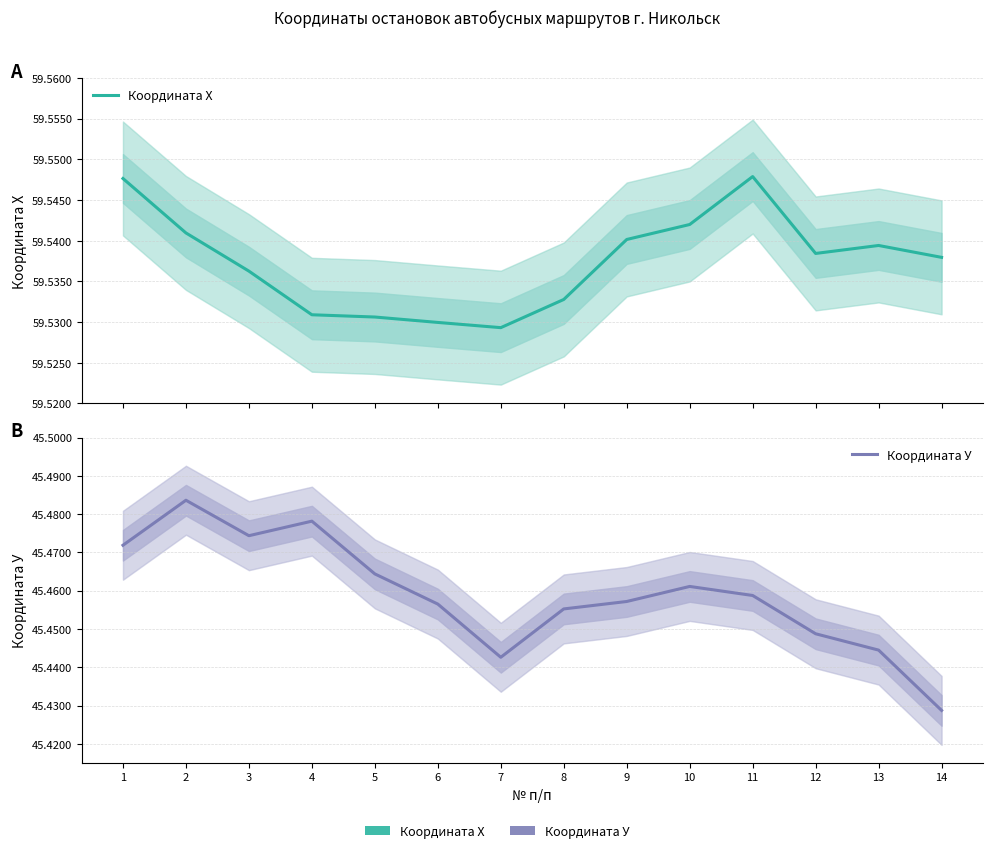

What is the greatest value displayed?

59.5